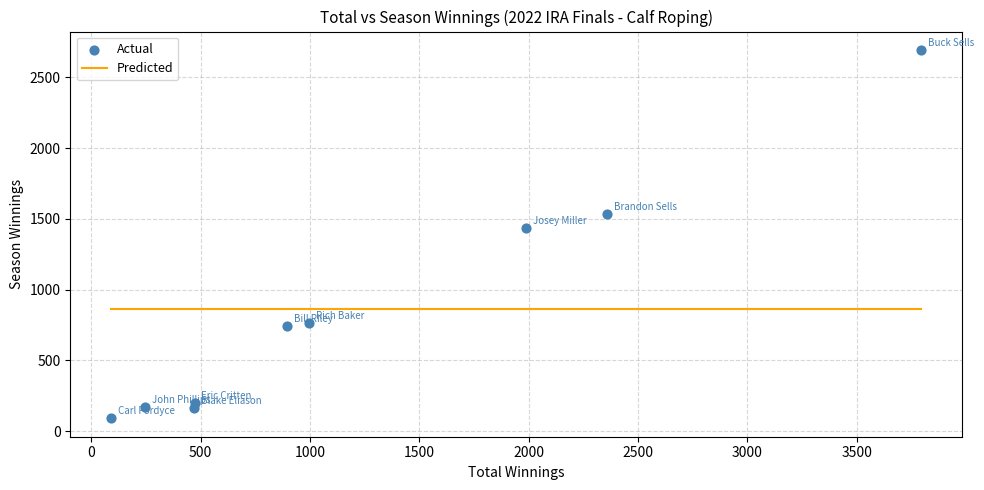

What Y value in the scatter plot is closest to 1391?

1435.4